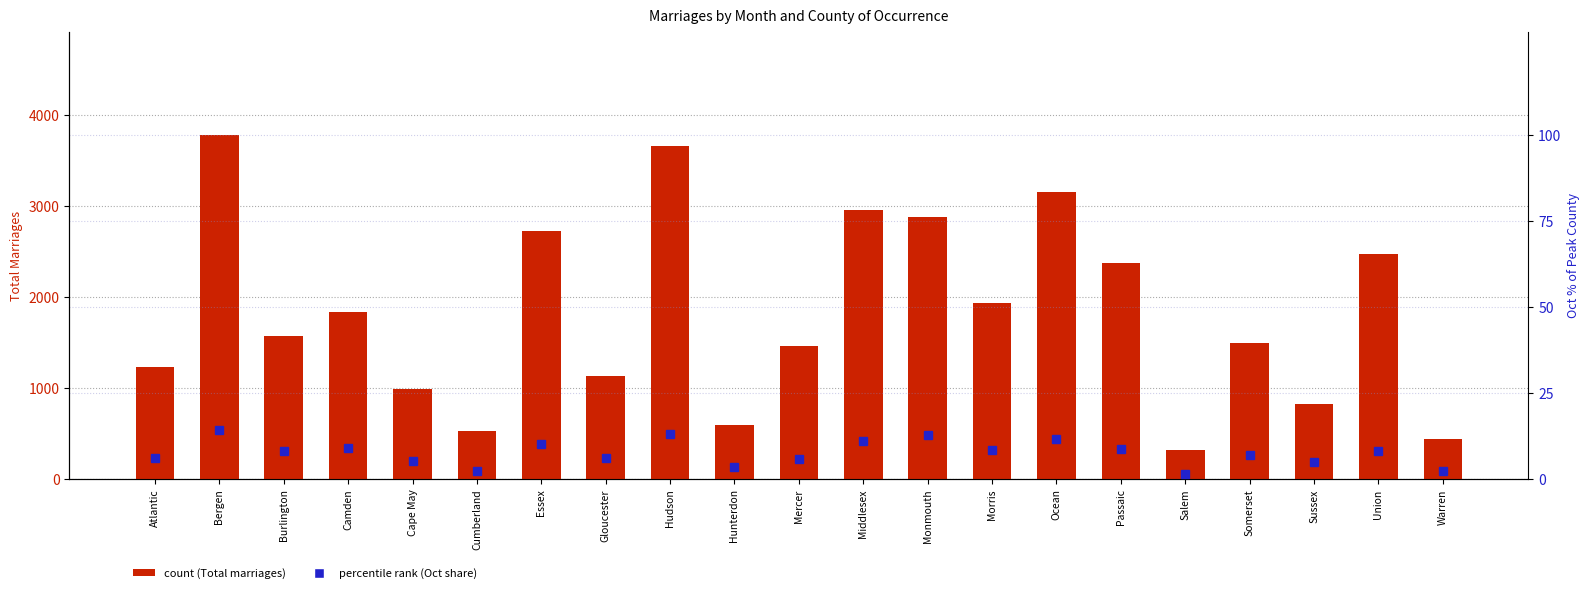

What is the difference between the second highest and second lowest values in the Oct % of max series?

10.6